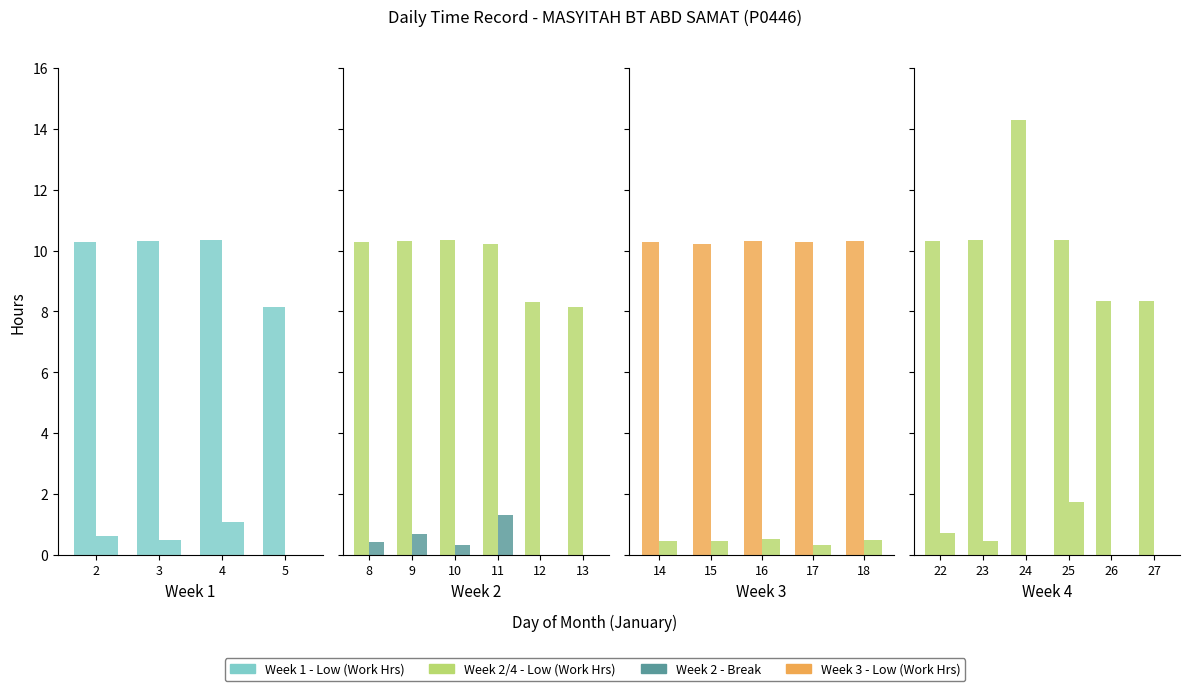

Rank the series by their maximum value, from lowest to highest.

Break Total, Low (Work Hours)